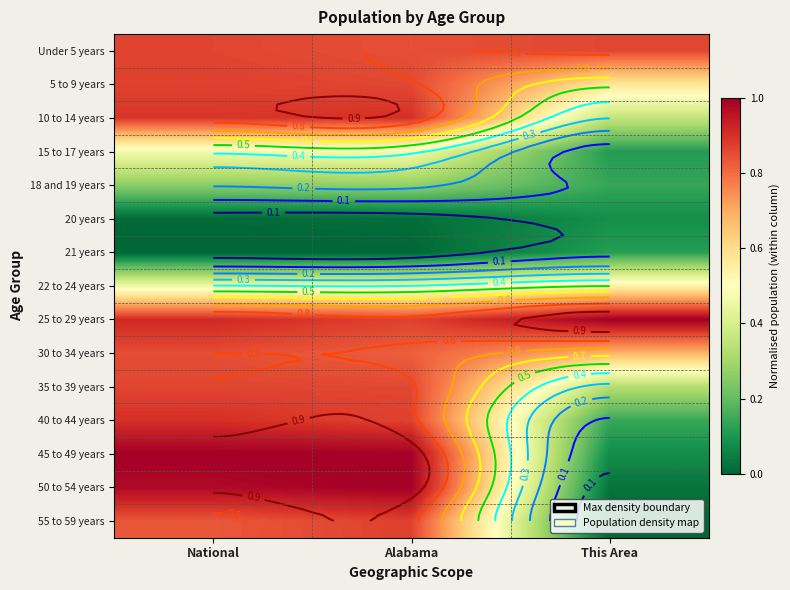

List the series in order of their peak value, highest first.

45 to 49 years, 50 to 54 years, 25 to 29 years, 40 to 44 years, 10 to 14 years, 55 to 59 years, 5 to 9 years, Under 5 years, 35 to 39 years, 30 to 34 years, 22 to 24 years, 15 to 17 years, 18 and 19 years, 21 years, 20 years